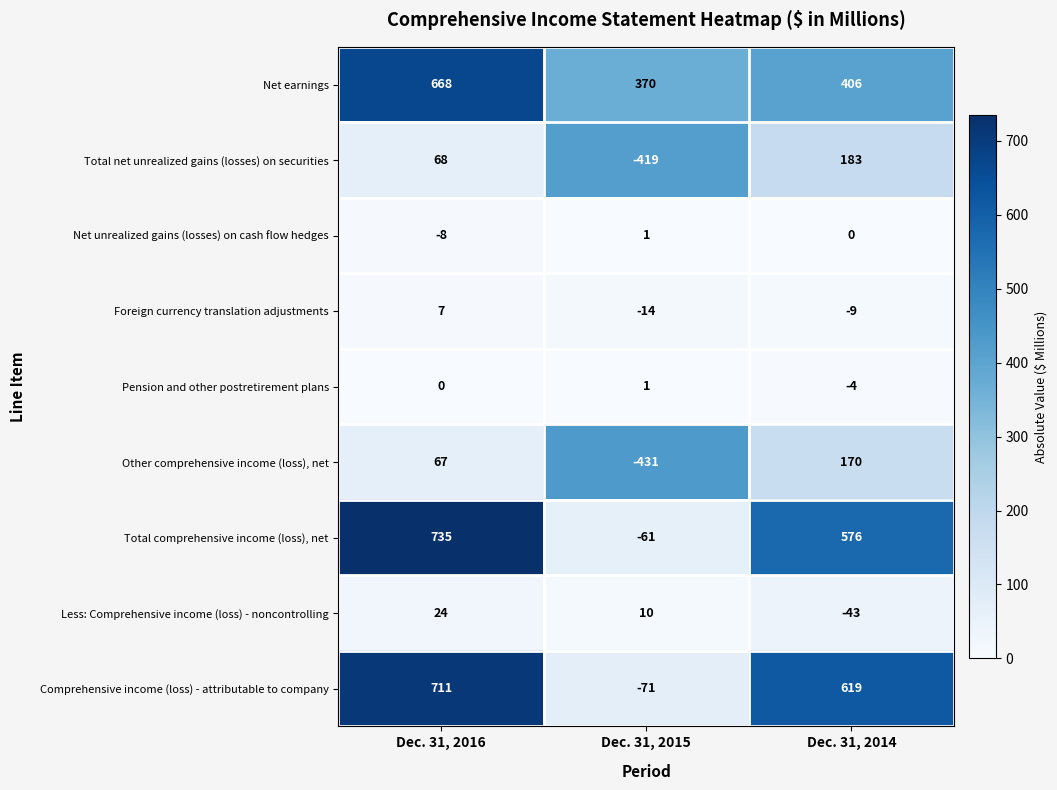

What is the total value across all series at Dec. 31, 2016?

2272